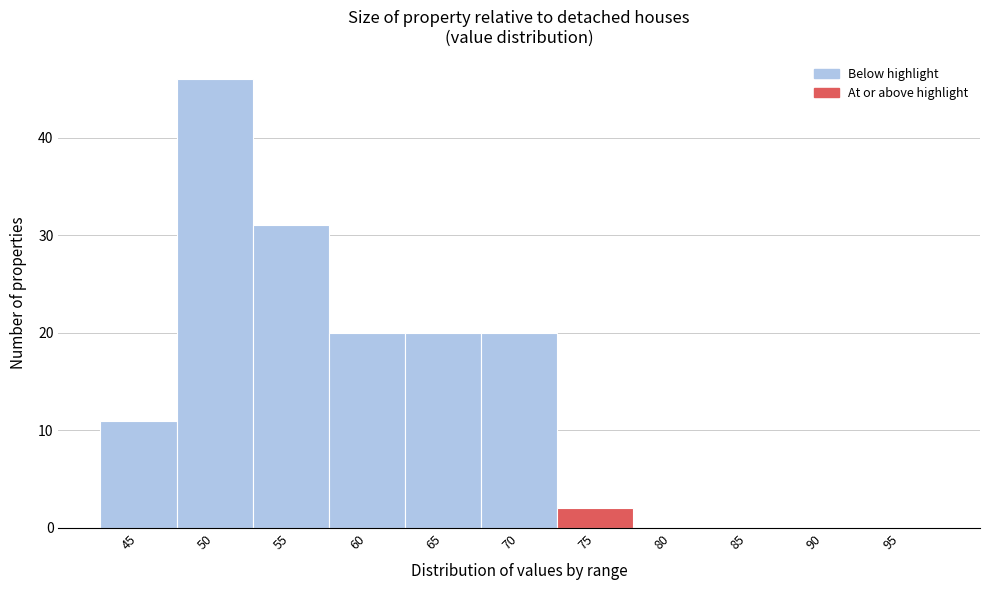

Reading right to left, transcribe all the data shown in this chart.

95=0	90=0	85=0	80=0	75=2	70=20	65=20	60=20	55=31	50=46	45=11